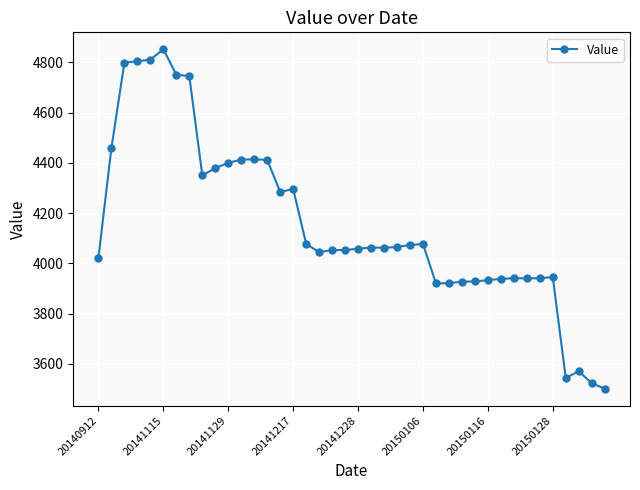

What is the value of the 34th point from the left?

3940